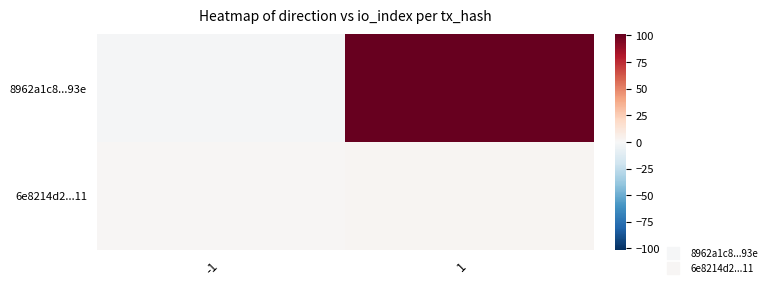

What is the spread (max minus min) of values at -1?

2